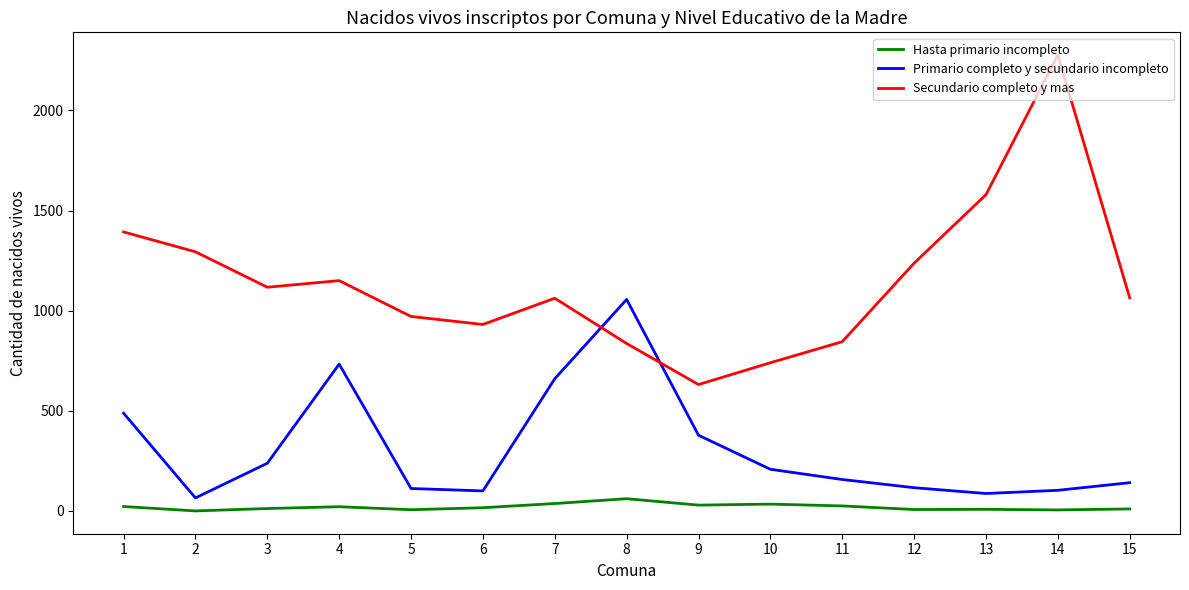

What is the sum of the Hasta primario incompleto values at 11 and 8?

86